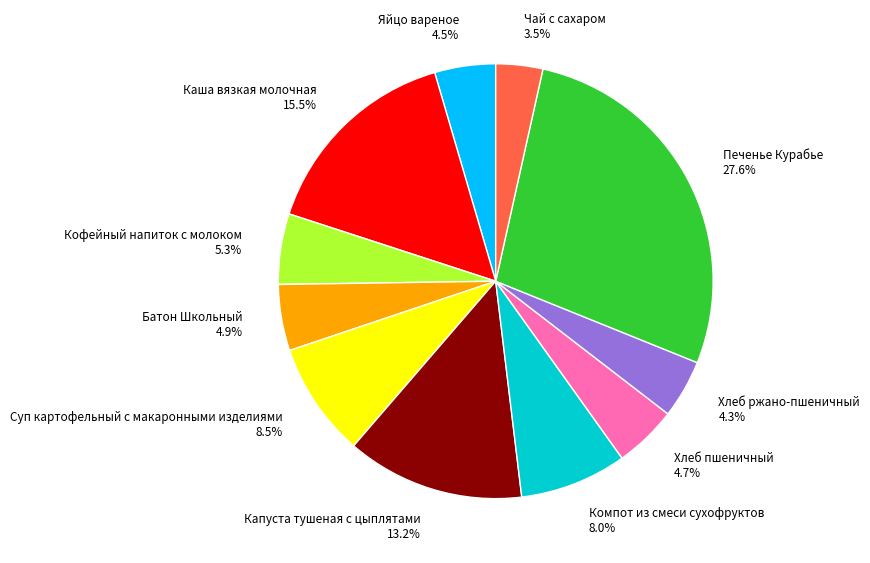

What is the total percentage of Чай с сахаром and Яйцо вареное?

8.0%